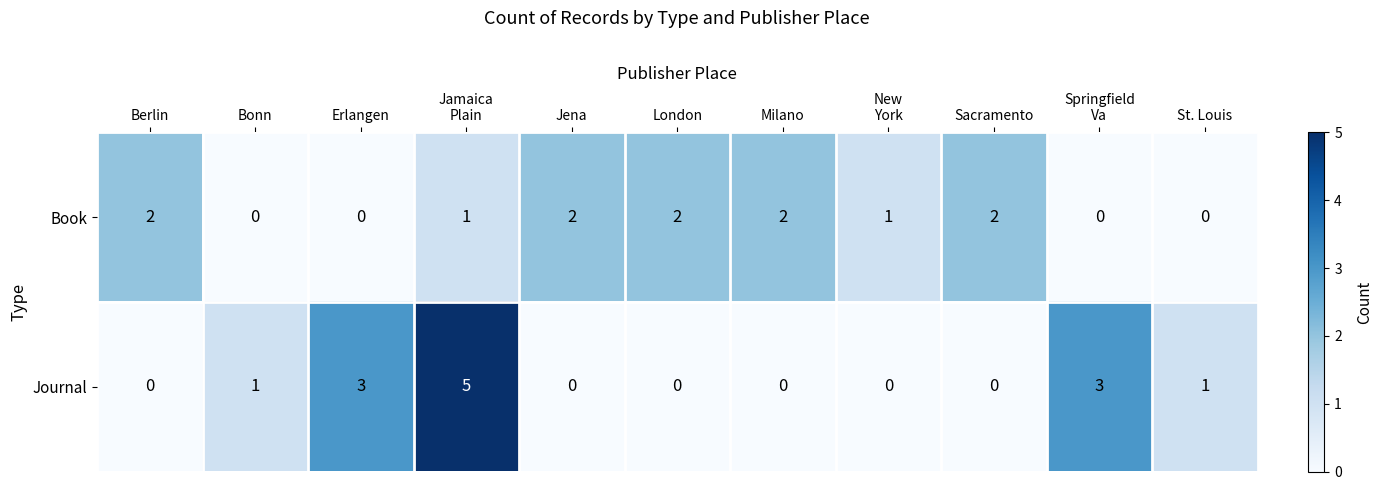

Reading right to left, extract all data points from this chart.

Book: 0	0	2	1	2	2	2	1	0	0	2
Journal: 1	3	0	0	0	0	0	5	3	1	0